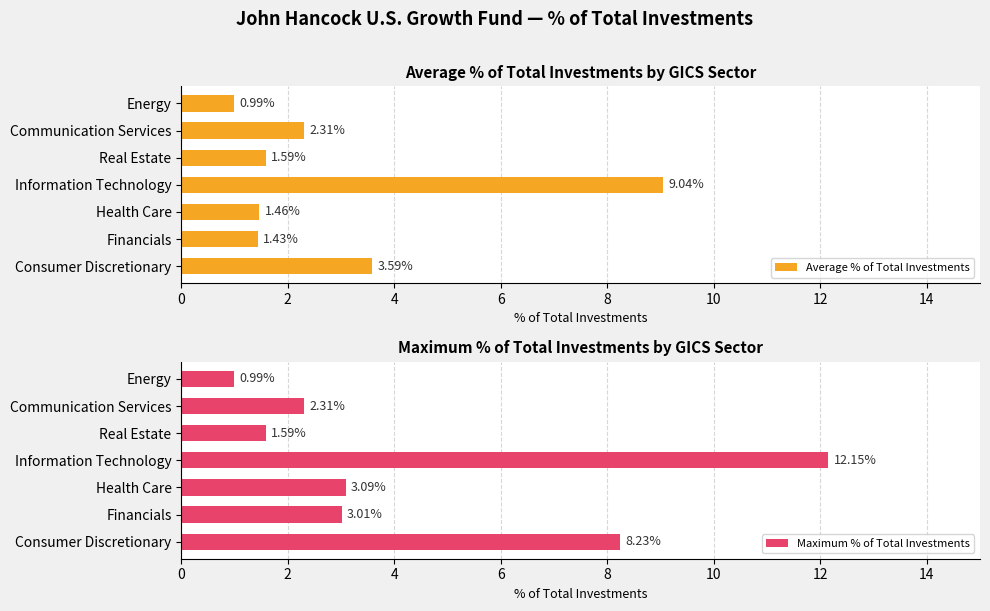

Is the value of Average % of Total Investments at 2 greater than the value of Maximum % of Total Investments at 12?

Yes